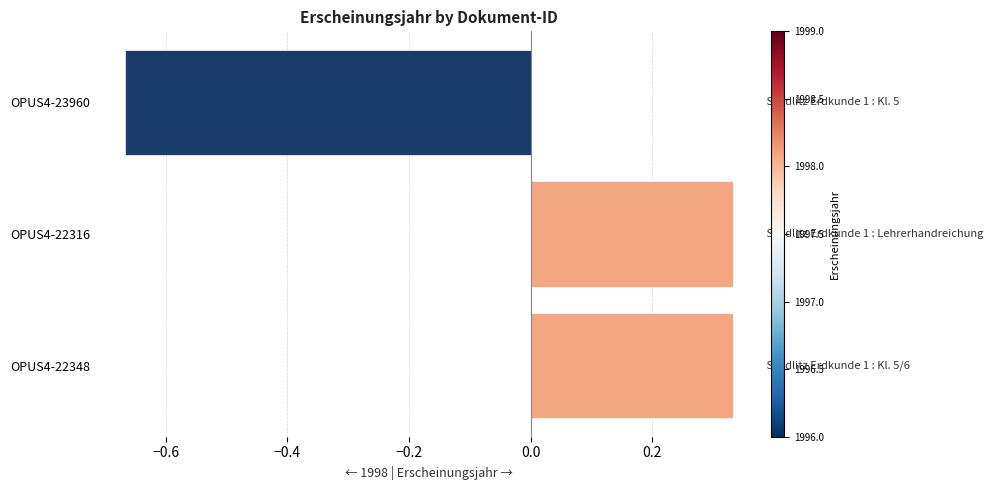

The chart shows a value of 0.6 at OPUS4-22348. True or false?

False